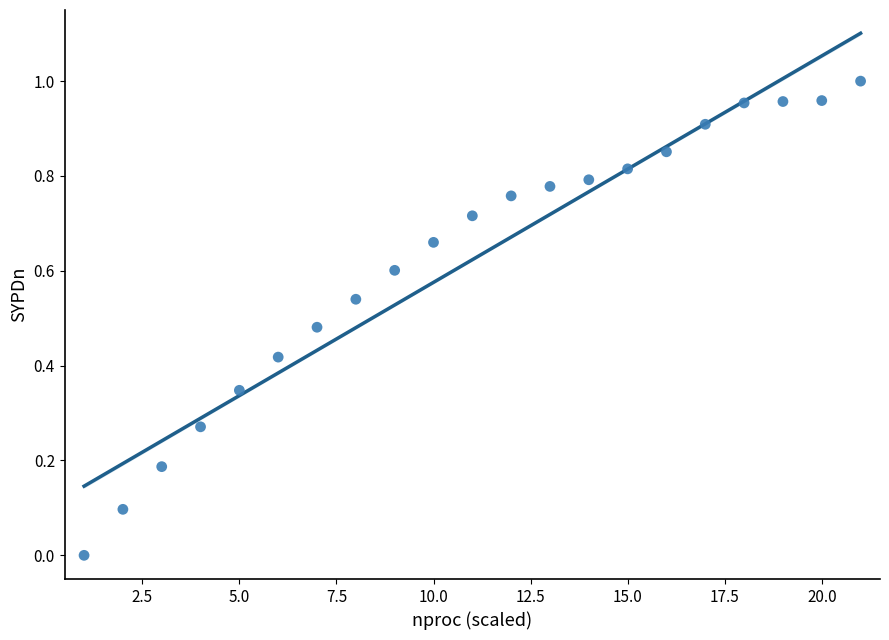

What is the range of X values (max minus min)?

20.0